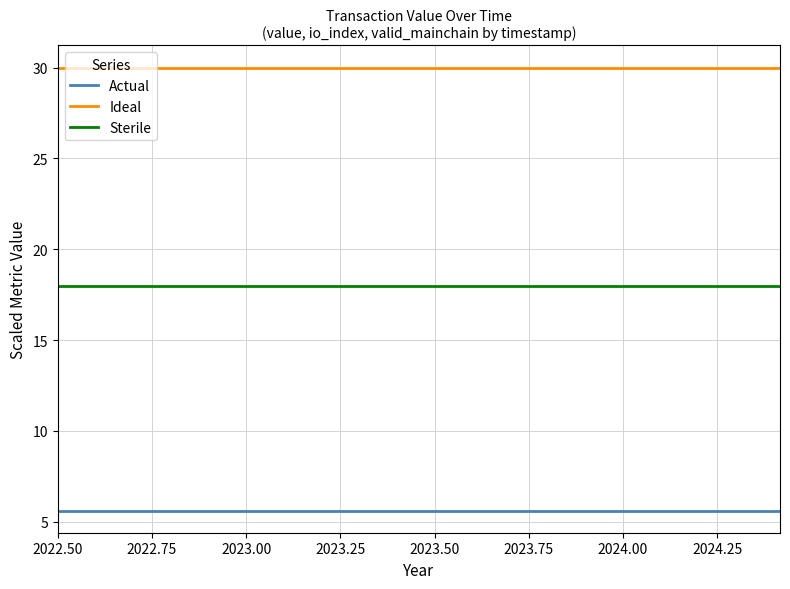

True or false: Ideal and Actual cross at least once.

False